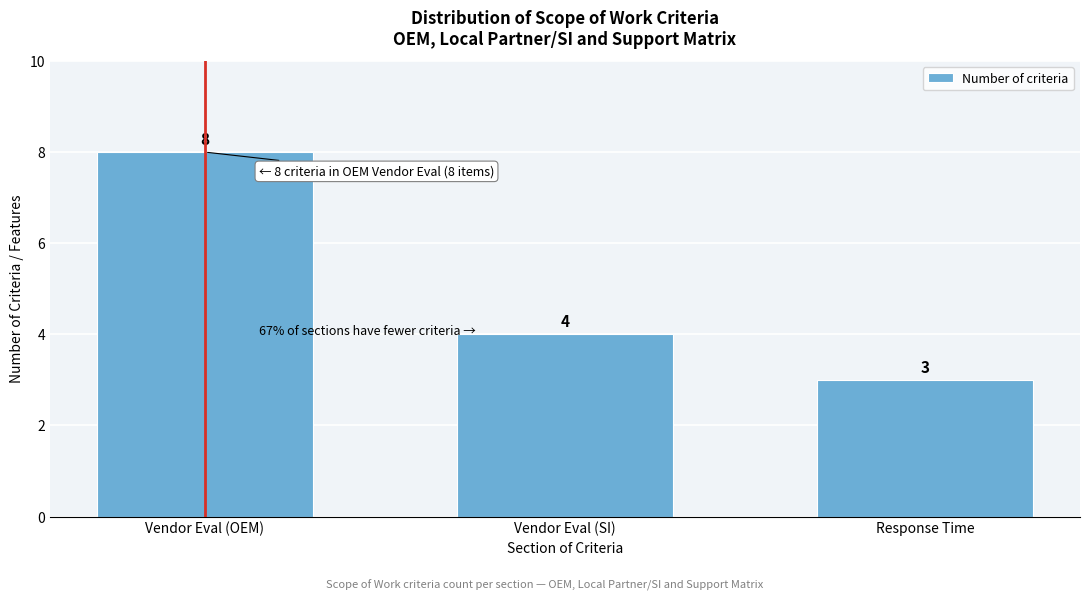

Reading left to right, extract all data points from this chart.

8	4	3